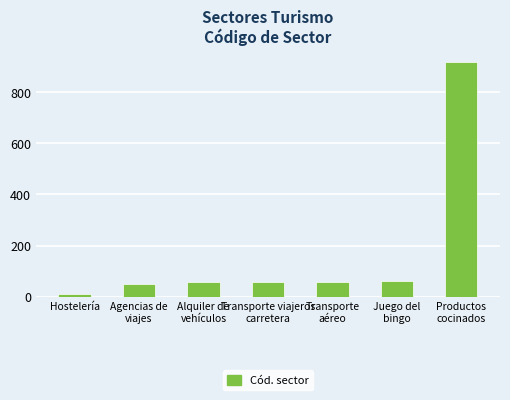

What is the smallest value displayed?

11